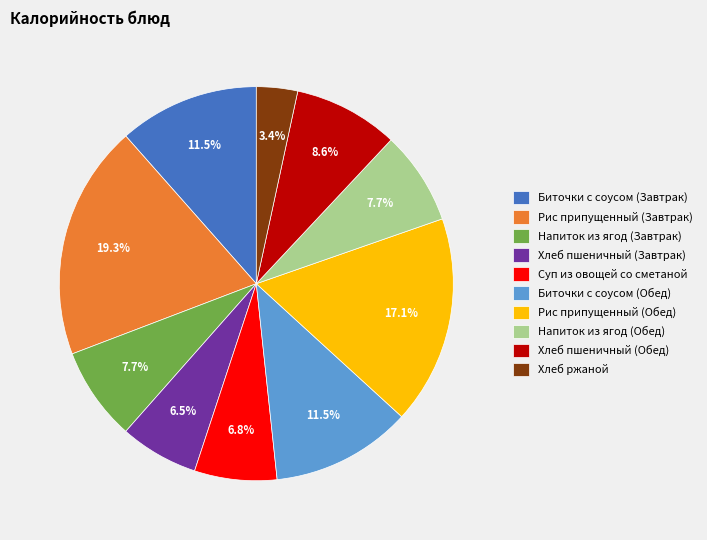

How many slices are in this pie chart?

10